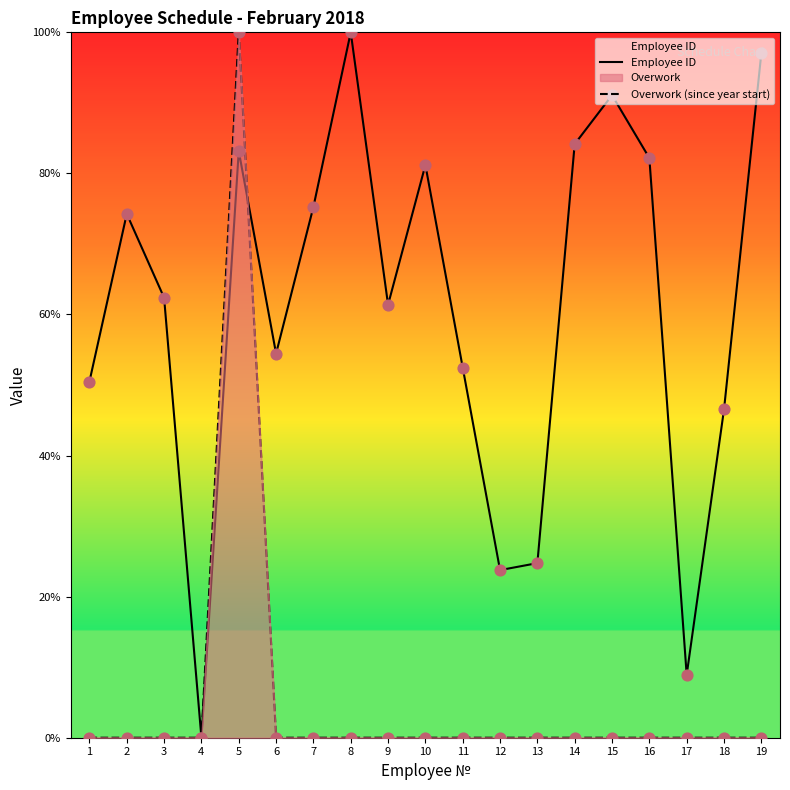

Which series contains the highest Y value?

Employee ID